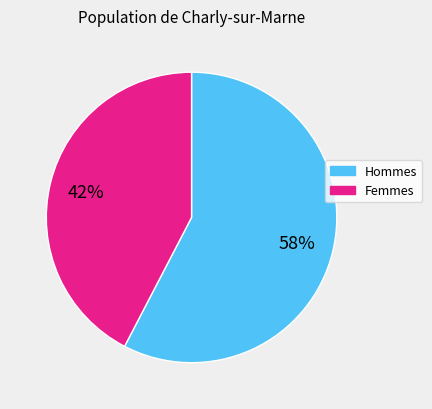

Is there any slice that represents more than half of the pie?

Yes